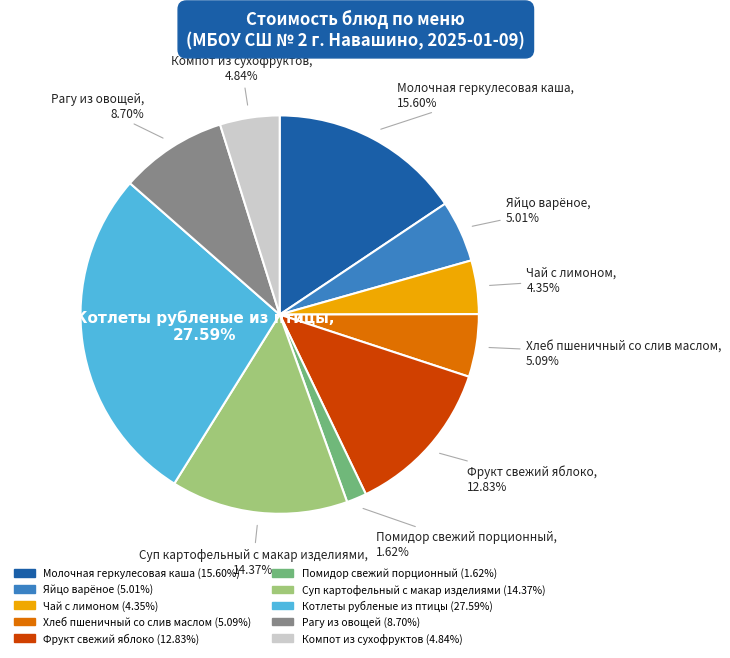

Which slice is the largest?

Котлеты рубленые из птицы